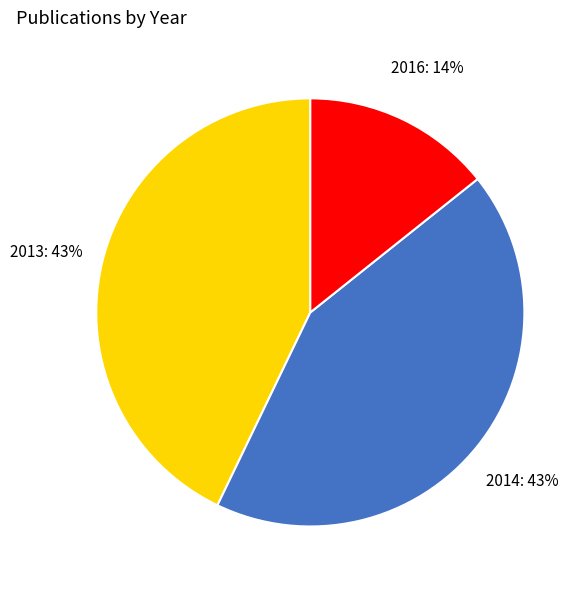

Is 2016 the majority of the pie?

No